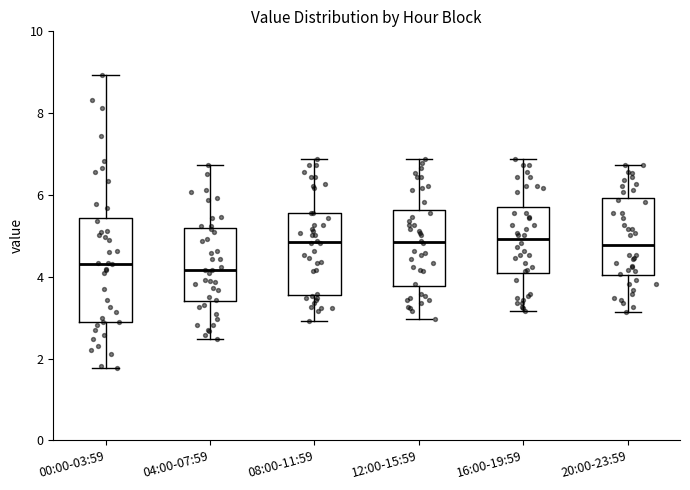

Reading left to right, read every box against the y-axis: the position of its median line, the range the box covers, and the ends of its whiskers. The values are not printed on the chart, so give them approximately, as read against the axis.

00:00-03:59: median 4.4, box 3.0 to 5.4, whiskers 1.8 to 9.0
04:00-07:59: median 4.2, box 3.4 to 5.2, whiskers 2.4 to 6.8
08:00-11:59: median 4.8, box 3.6 to 5.6, whiskers 3.0 to 6.8
12:00-15:59: median 4.8, box 3.8 to 5.6, whiskers 3.0 to 6.8
16:00-19:59: median 5.0, box 4.0 to 5.6, whiskers 3.2 to 6.8
20:00-23:59: median 4.8, box 4.0 to 6.0, whiskers 3.2 to 6.8